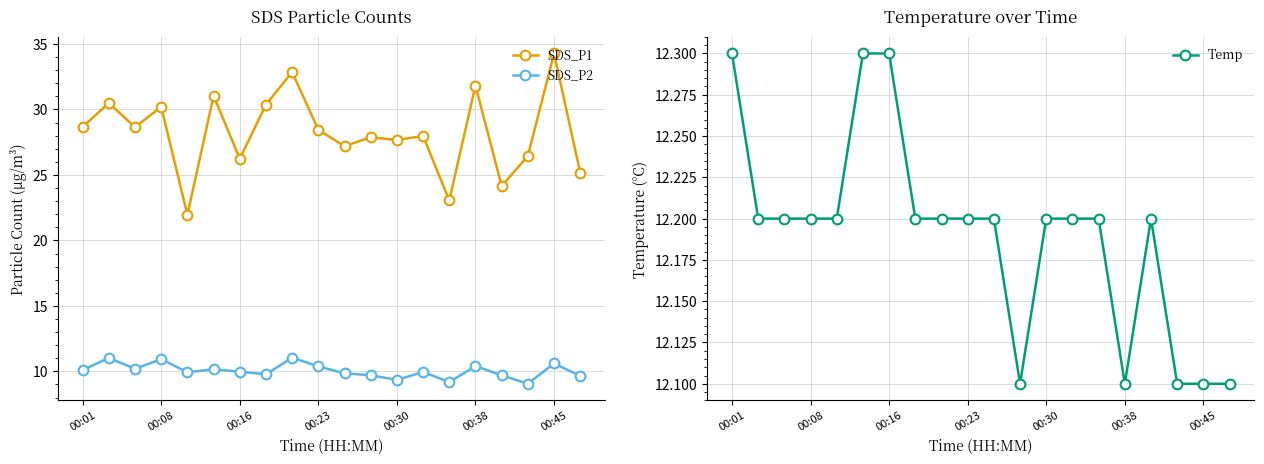

What is the value of the SDS_P1 point at the 2nd from the left?

30.5